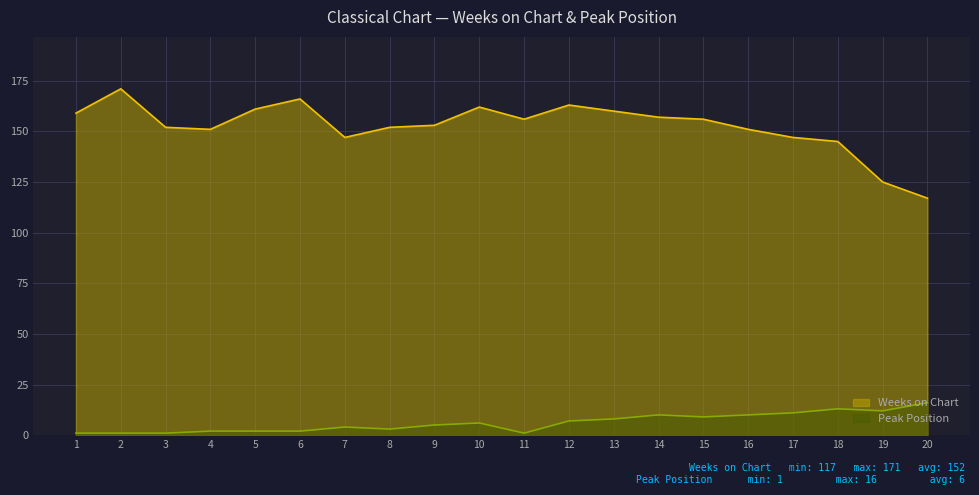

Which series has the largest total across all categories?

Weeks on Chart